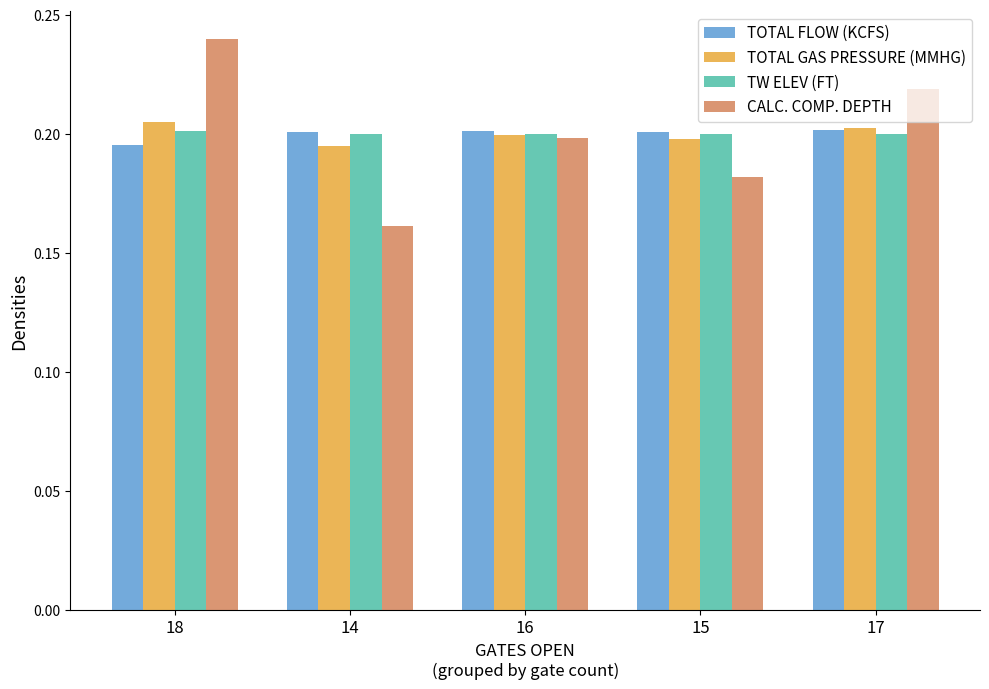

At which label is CALC. COMP. DEPTH closest to 0?

14